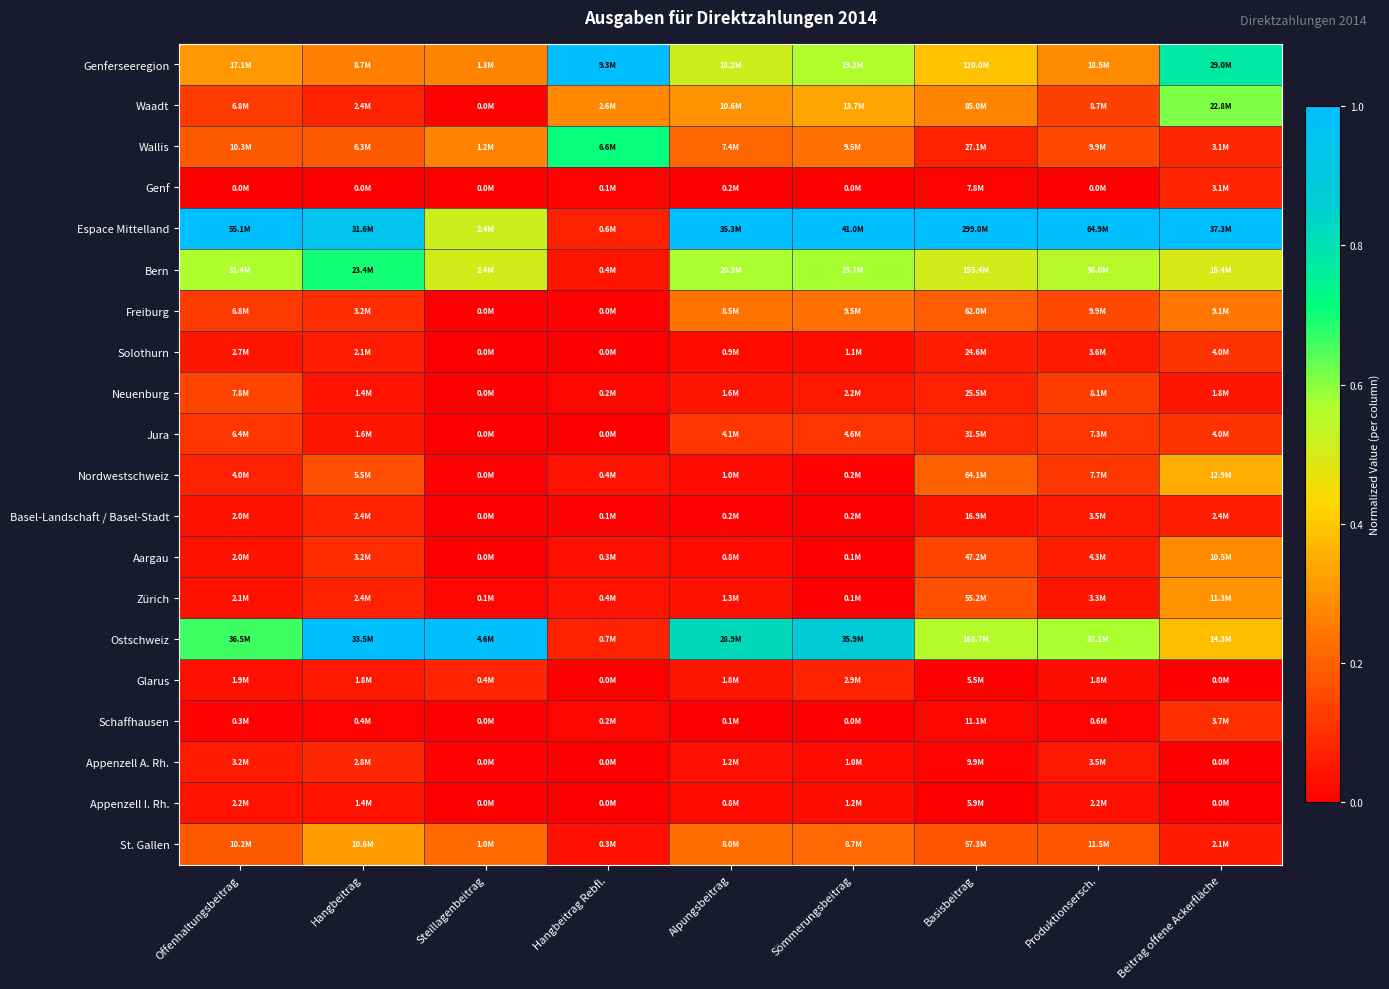

Rank the series at Sömmerungsbeitrag from highest to lowest value.

Espace Mittelland, Ostschweiz, Bern, Genferseeregion, Waadt, Freiburg, Wallis, St. Gallen, Jura, Glarus, Neuenburg, Appenzell I. Rh., Solothurn, Appenzell A. Rh., Nordwestschweiz, Basel-Landschaft / Basel-Stadt, Zürich, Aargau, Schaffhausen, Genf